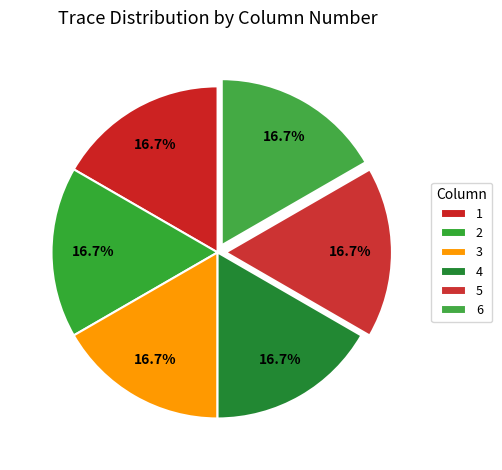

Does 3 account for over 50% of the chart?

No